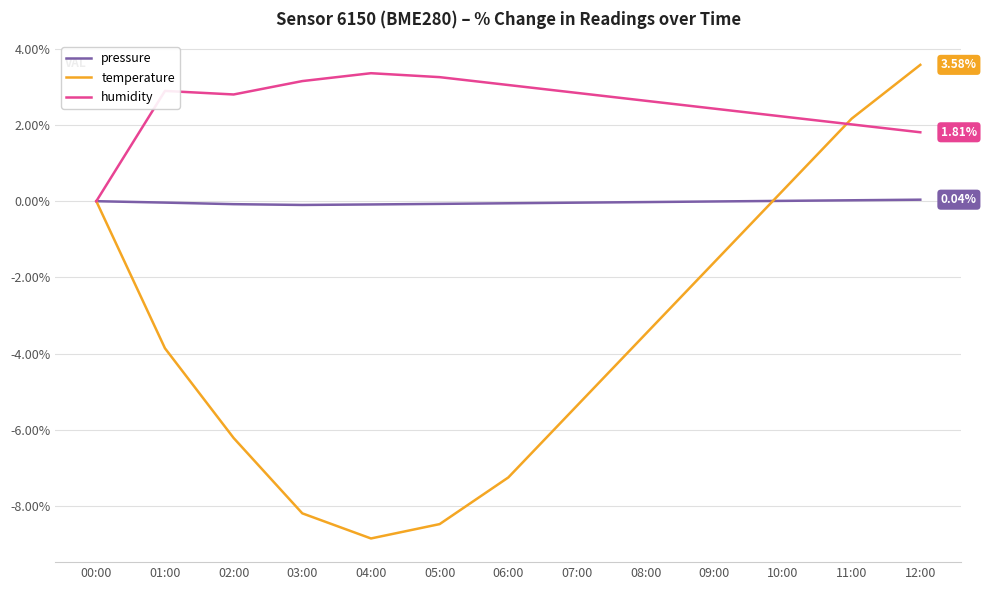

Is the value of humidity at 06:00 greater than the value of pressure at 10:00?

Yes